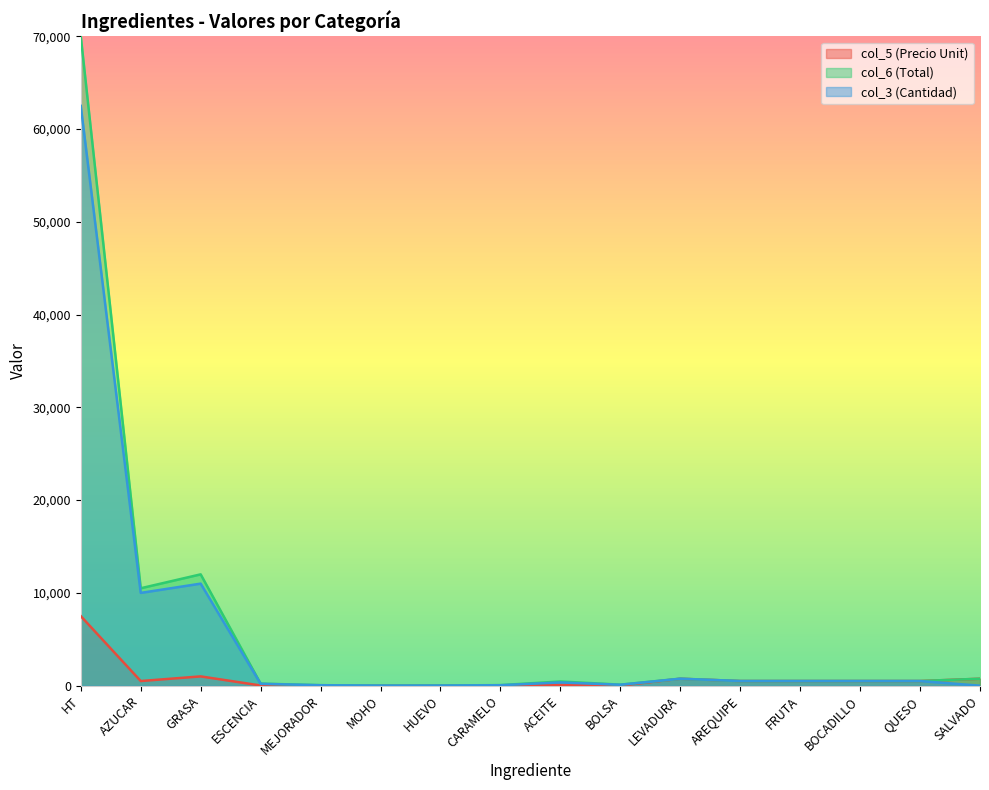

What is the difference between the col_5 (Precio Unit) values at GRASA and FRUTA?

500.0